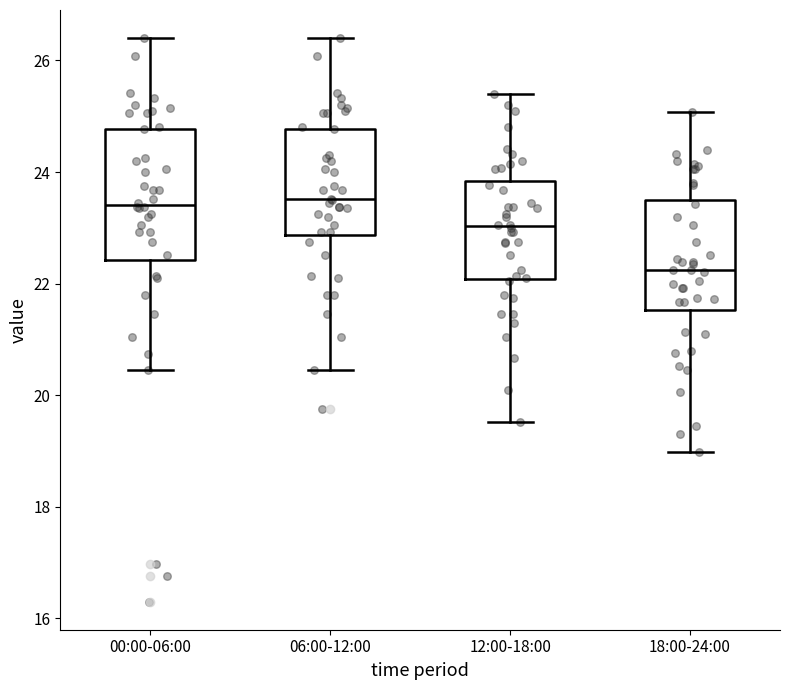

Where is the lower edge of the box for 00:00-06:00 on the y-axis? The values are not printed on the chart, so give them approximately, as read against the axis.

22.4